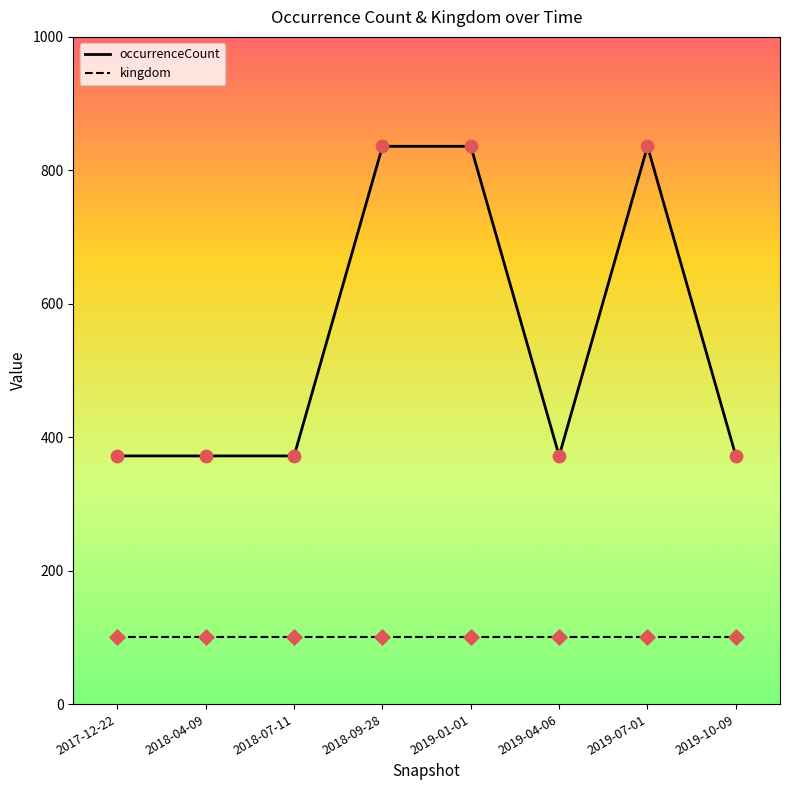

What are all the series names shown in the legend?

occurrenceCount, kingdom